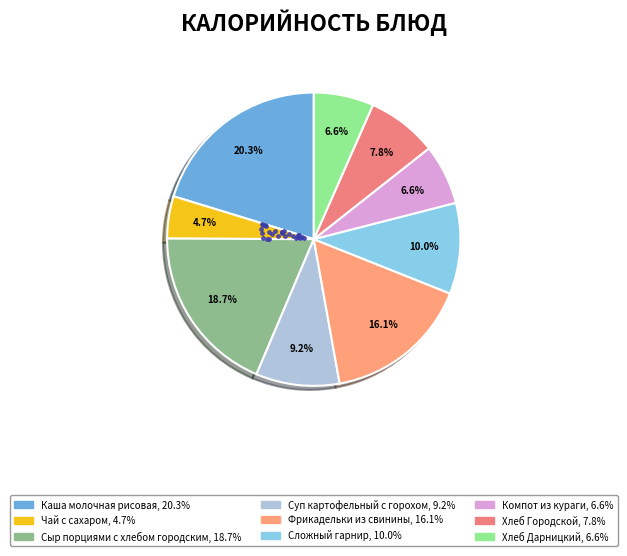

Which category has the biggest portion of the pie?

Каша молочная рисовая